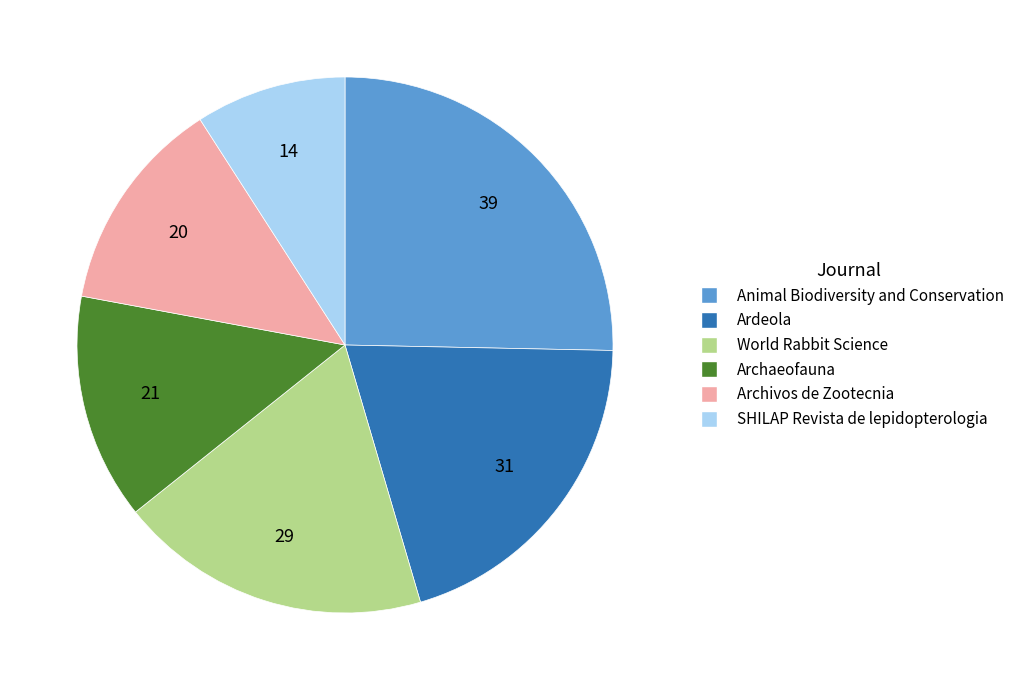

Rank the categories by value from highest to lowest.

Animal Biodiversity and Conservation, Ardeola, World Rabbit Science, Archaeofauna, Archivos de Zootecnia, SHILAP Revista de lepidopterologia